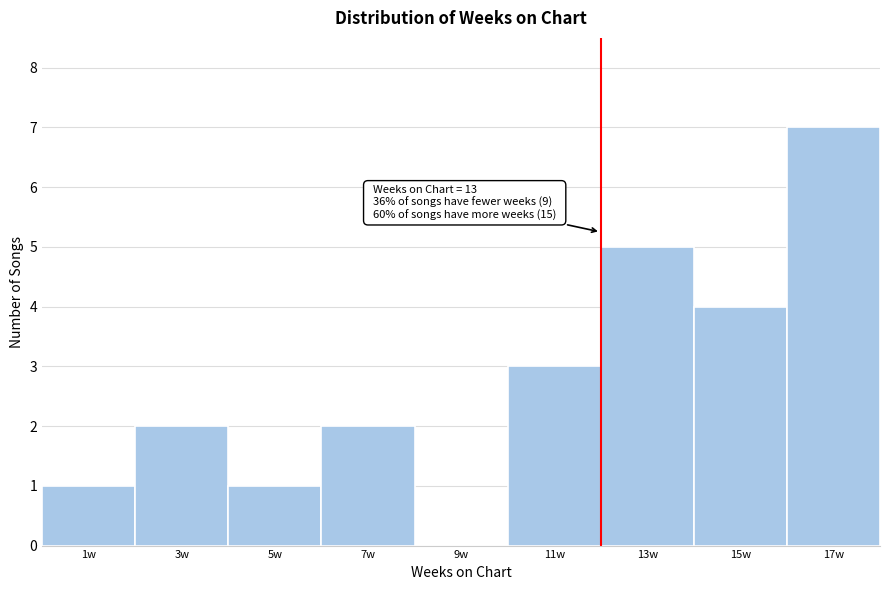

Reading left to right, extract all data points from this chart.

1w=1	3w=2	5w=1	7w=2	9w=0	11w=3	13w=5	15w=4	17w=7